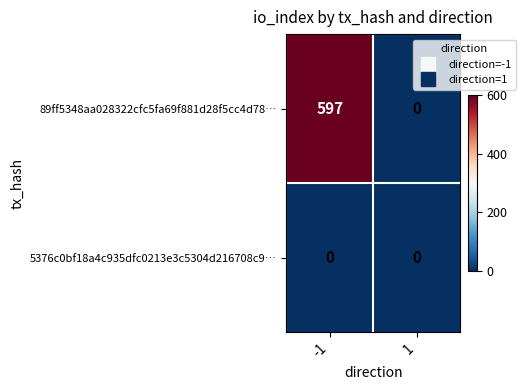

Which series has the largest range (max minus min)?

89ff5348aa028322cfc5fa69f881d28f5cc4d78…